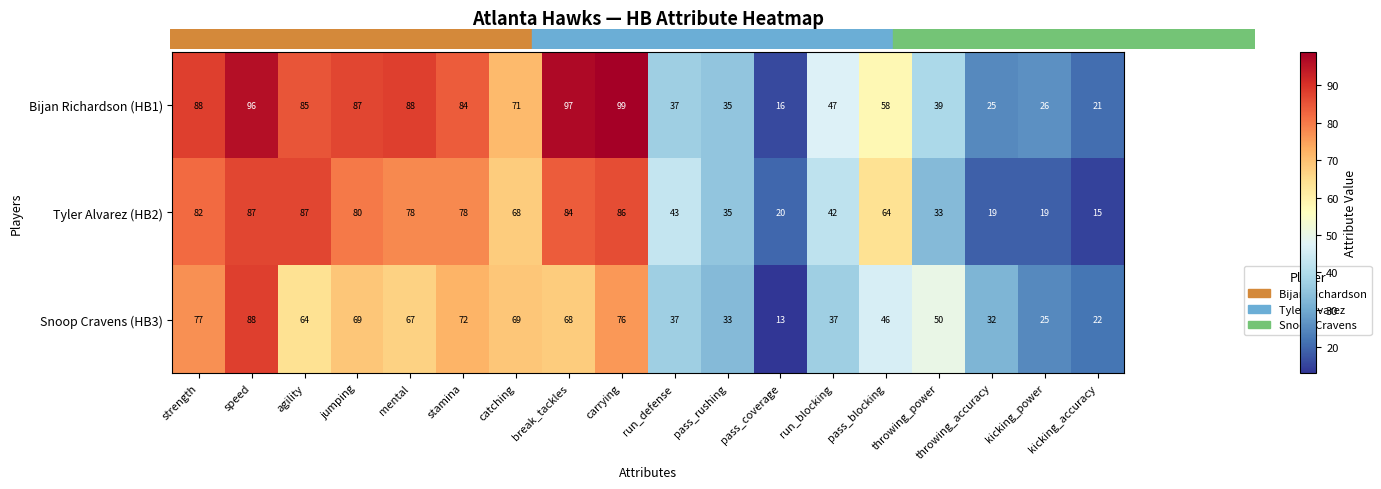

What value does the Snoop Cravens (HB3) series have at pass_coverage?

13